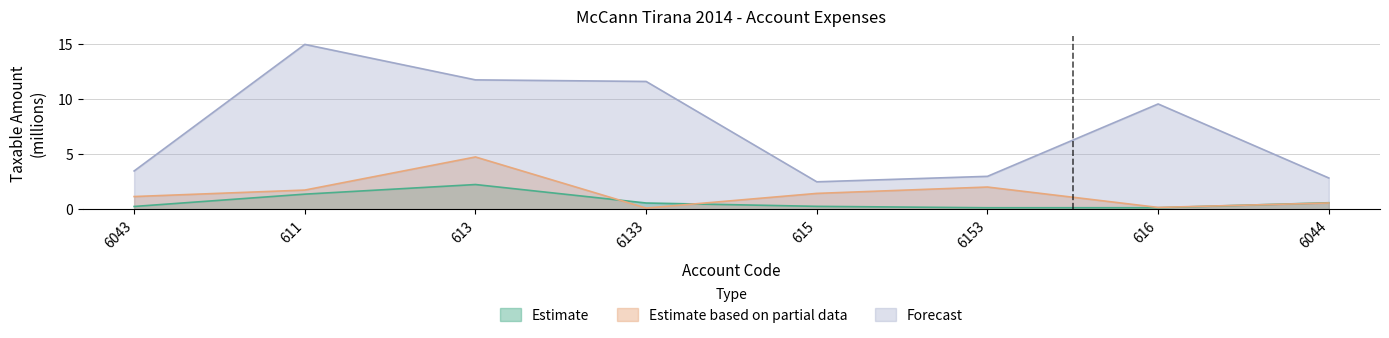

Does the chart have visible grid lines?

Yes